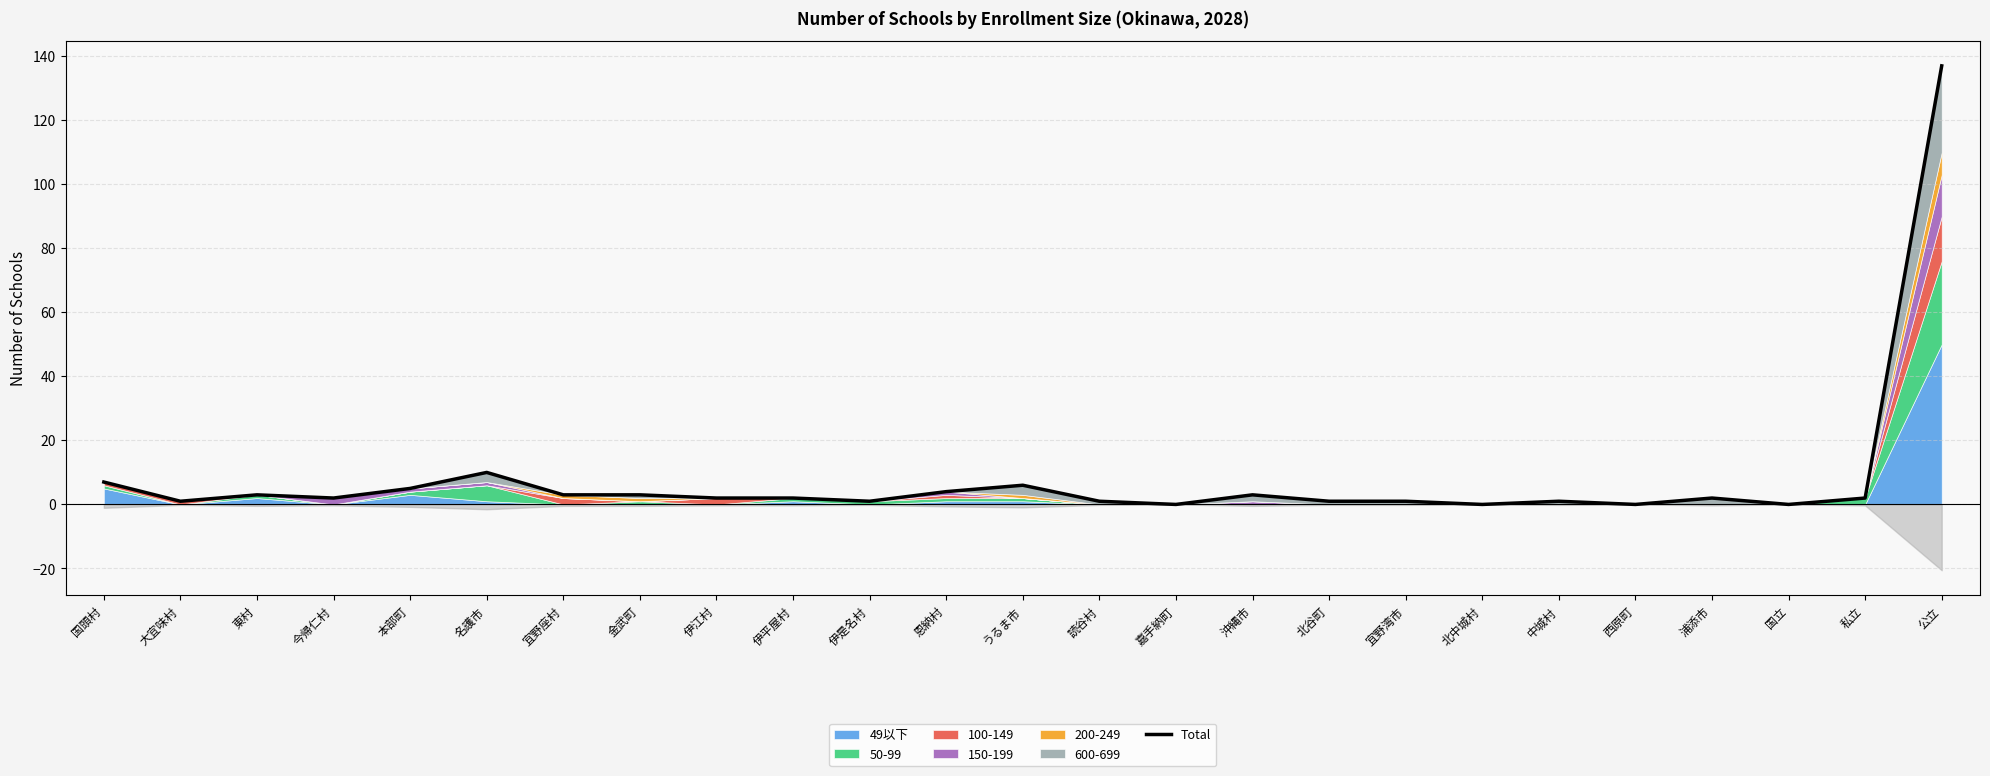

At which label does the data first exceed 2?

国頭村